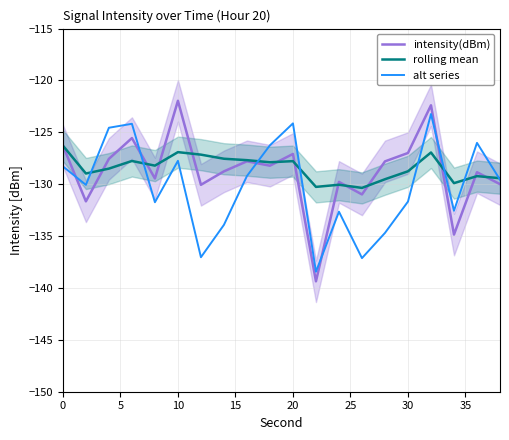

List the labels in order of alt series value, largest first.

16, 10, 15, 10, 18, 9, 25, 0, 40, 19, 5, 15, 20, 17, 12, 35, 14, 30, 13, 11